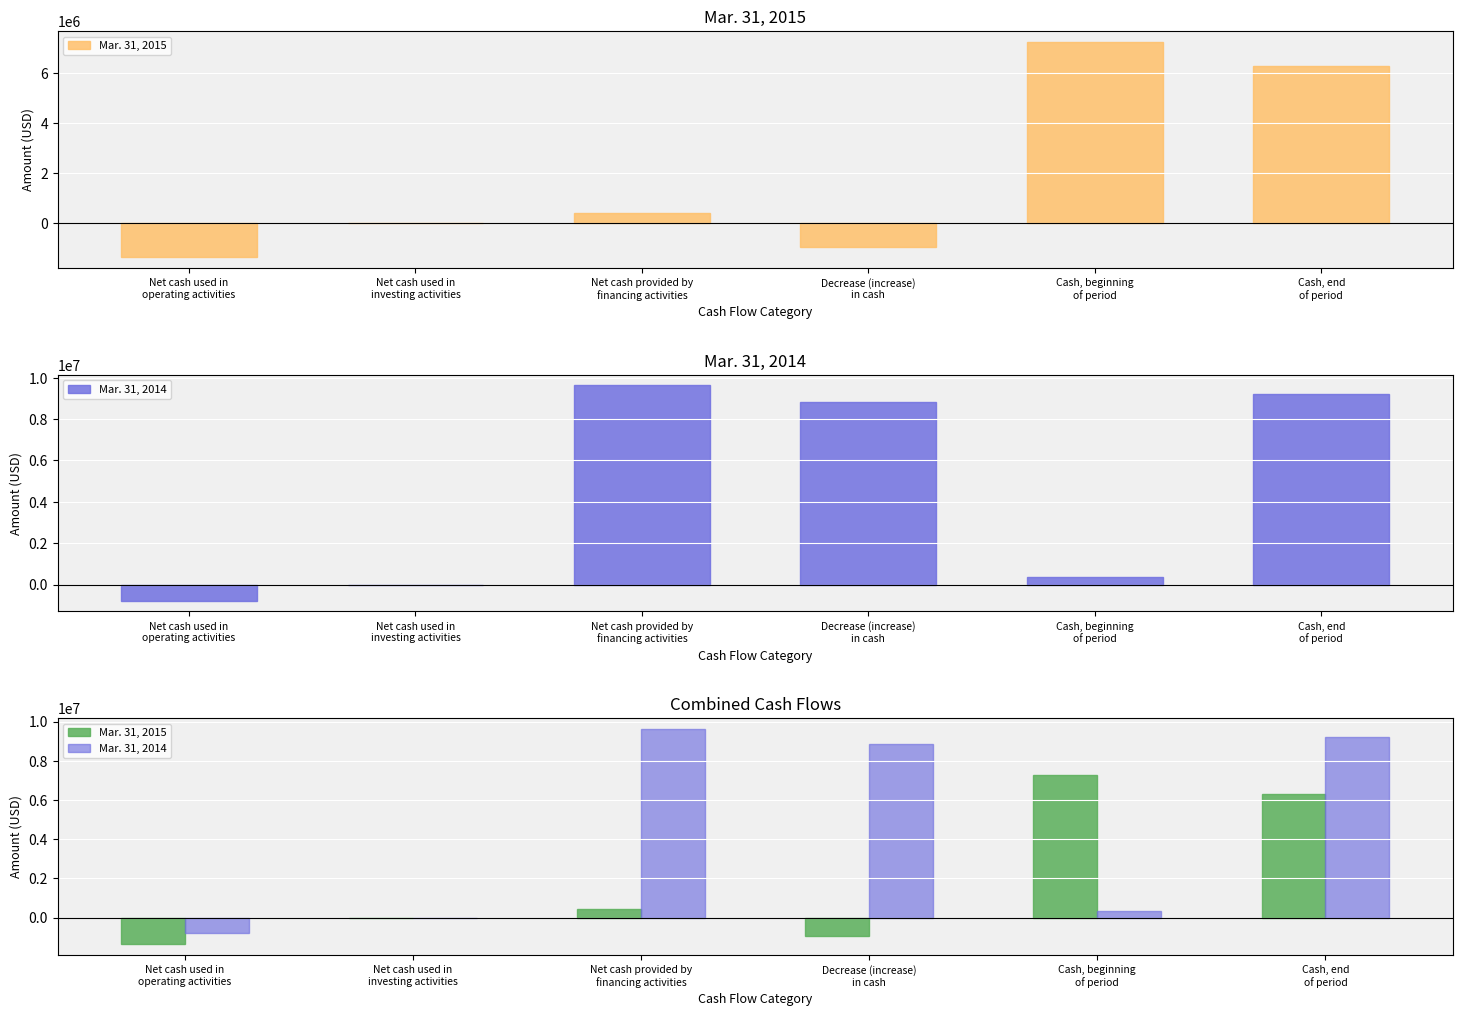

The value of Mar. 31, 2015 at Cash, end
of period is 6310643. True or false?

True